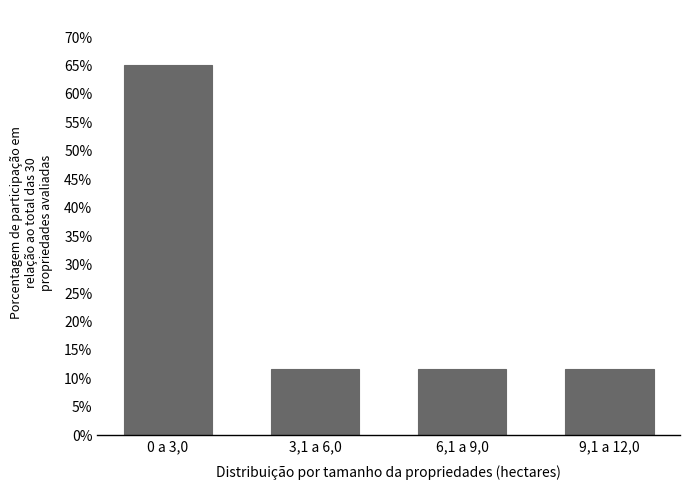

Reading left to right, transcribe all the data shown in this chart.

65.0	11.7	11.7	11.7